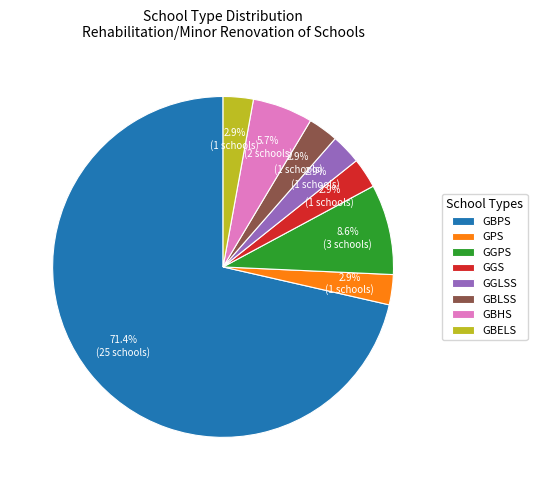

What is the ratio of the value at GBLSS to the value at GGS?

1.0